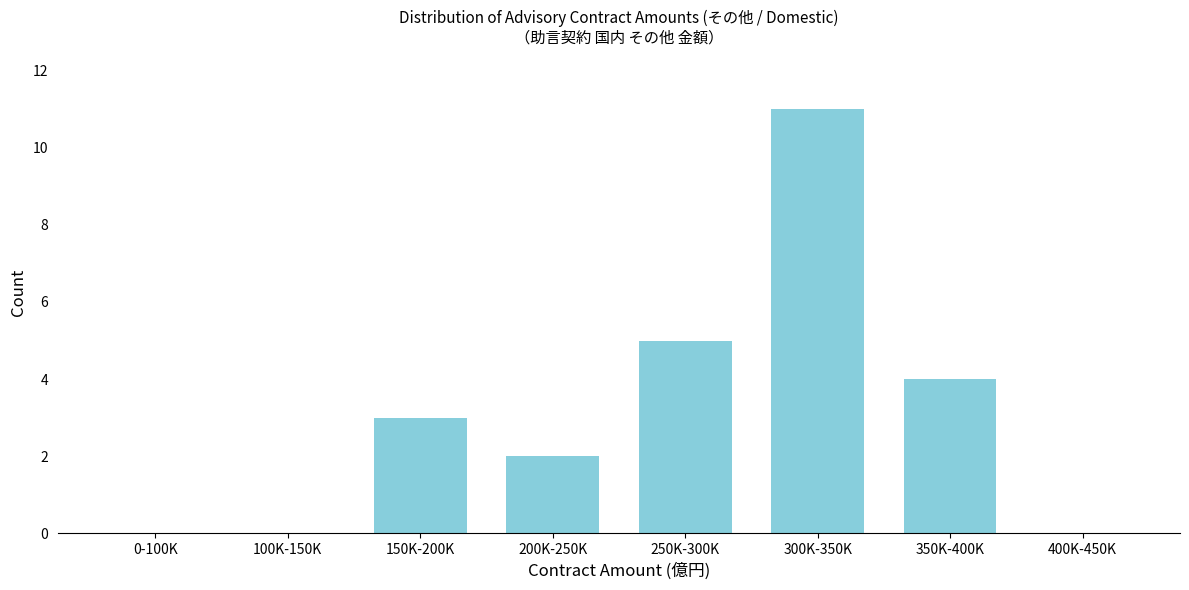

Reading right to left, what are all the values shown in this chart?

400K-450K=0	350K-400K=4	300K-350K=11	250K-300K=5	200K-250K=2	150K-200K=3	100K-150K=0	0-100K=0